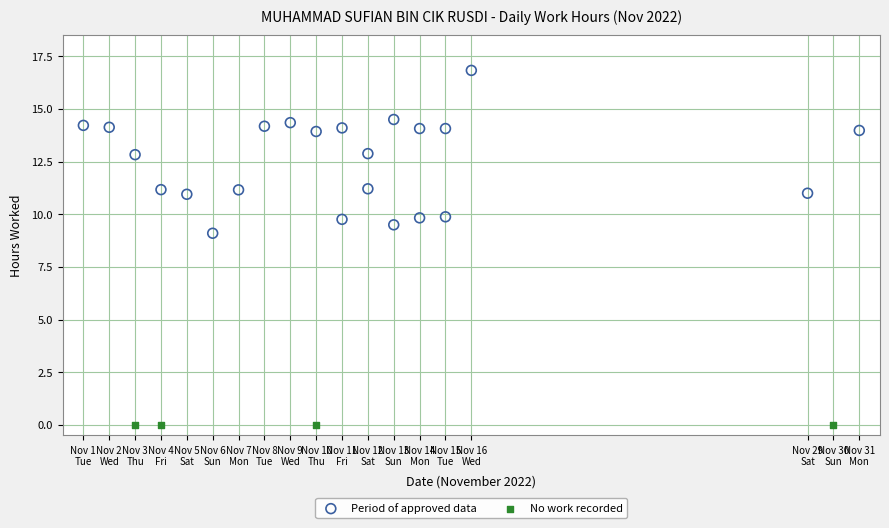

Which series contains the highest Y value?

Period of approved data